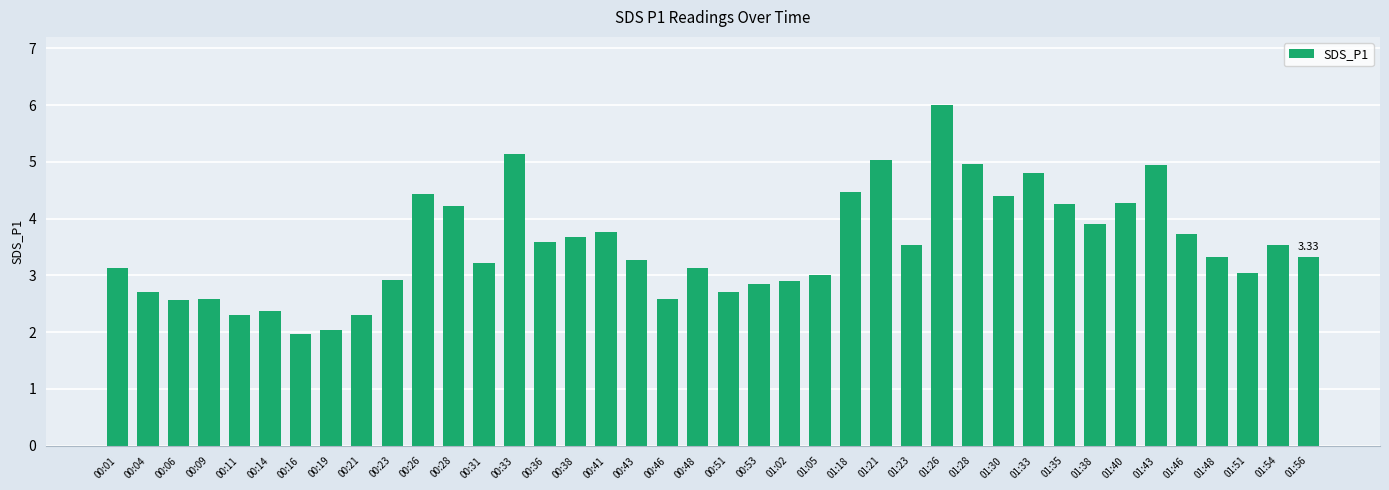

Are the bars horizontal?

No